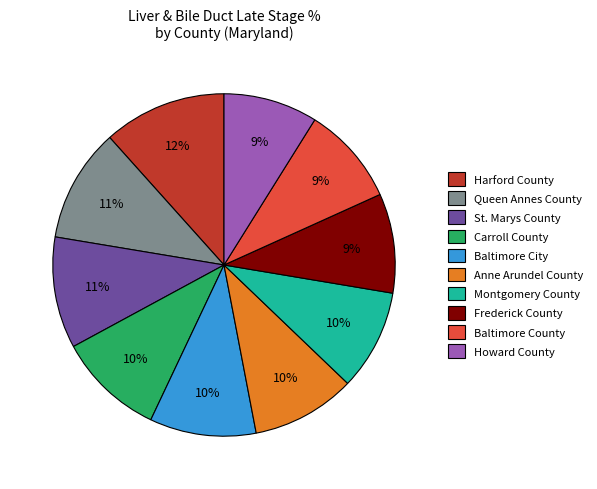

True or false: Frederick County accounts for 9% of the total.

True